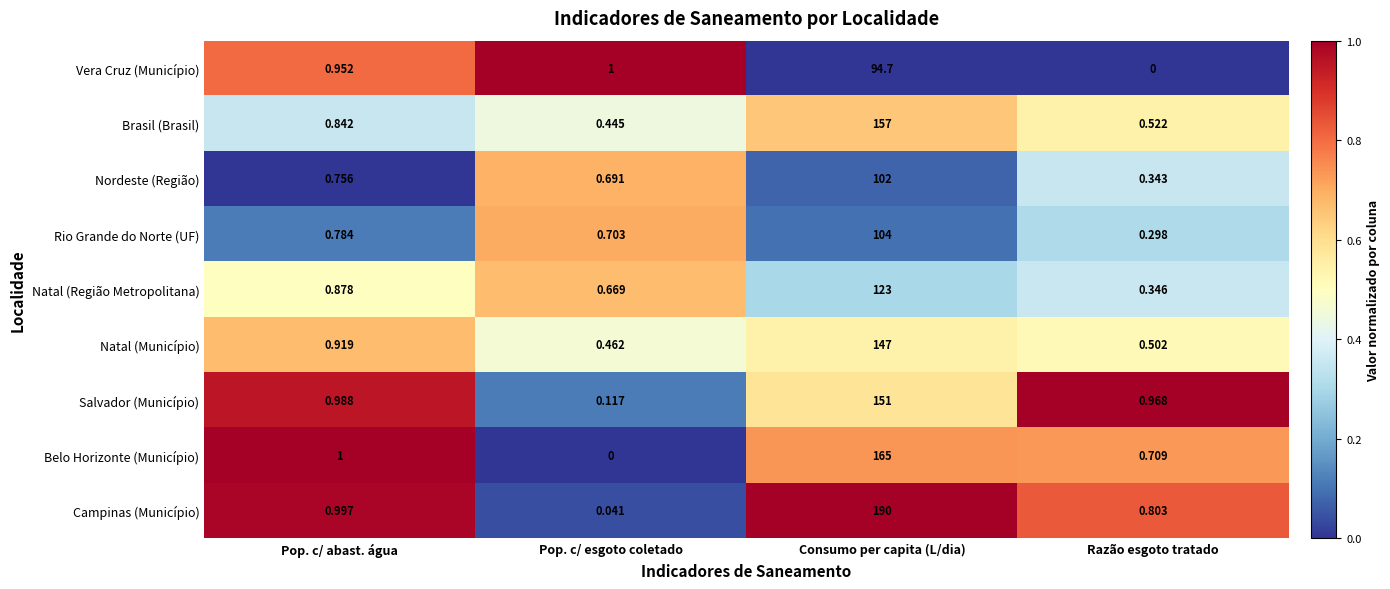

At which category is the sum across all series the highest?

Consumo per capita (L/dia)